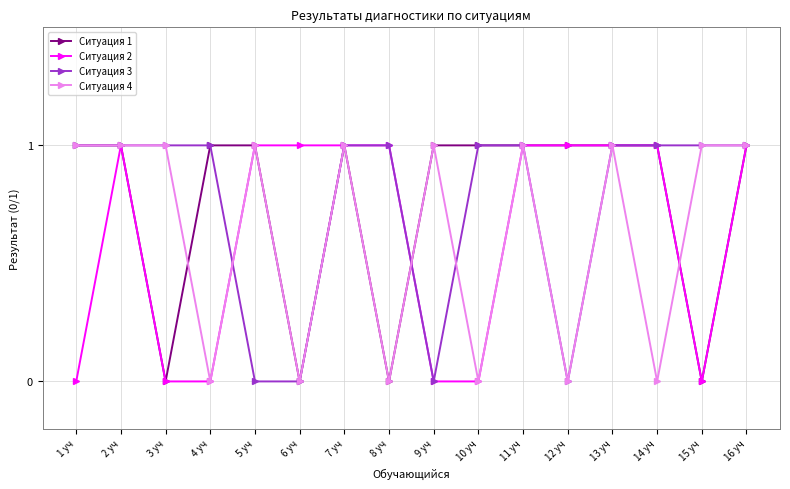

What is the label of the 10th point from the left?

10 уч